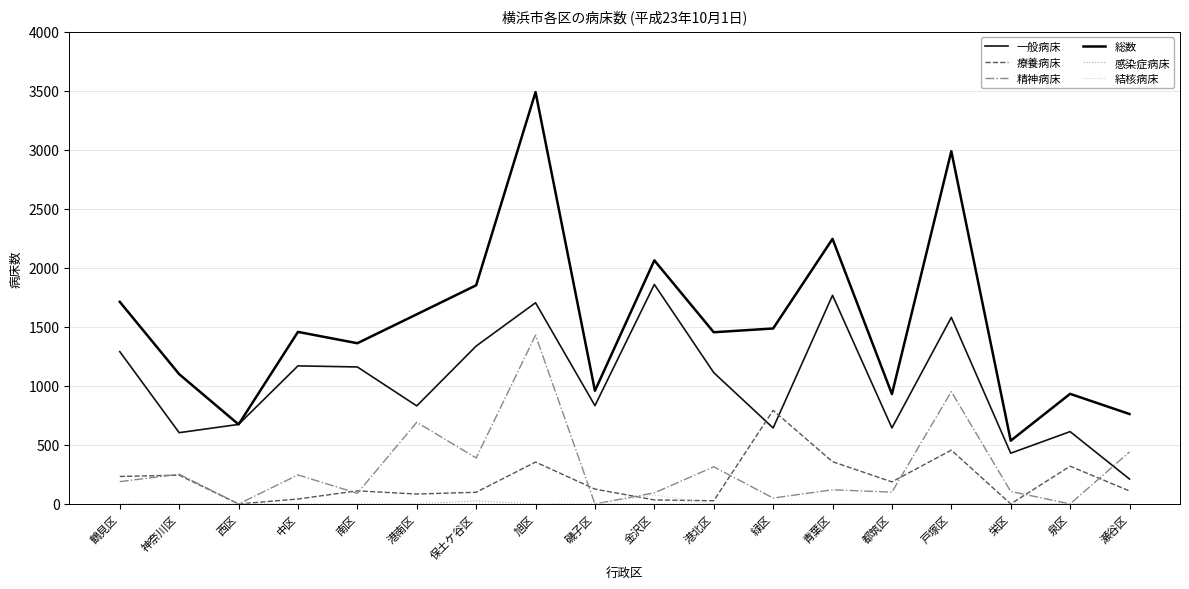

Between which two adjacent categories do 一般病床 and 療養病床 first intersect?

港北区 and 緑区